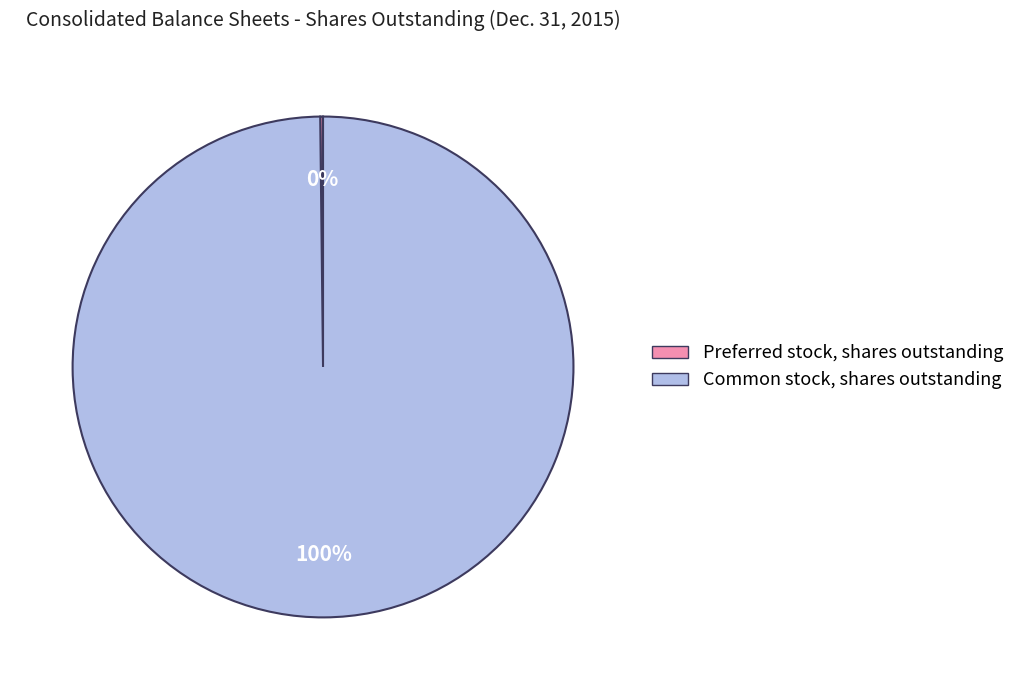

What percentage is the Common stock, shares outstanding slice, to the nearest percent?

100%